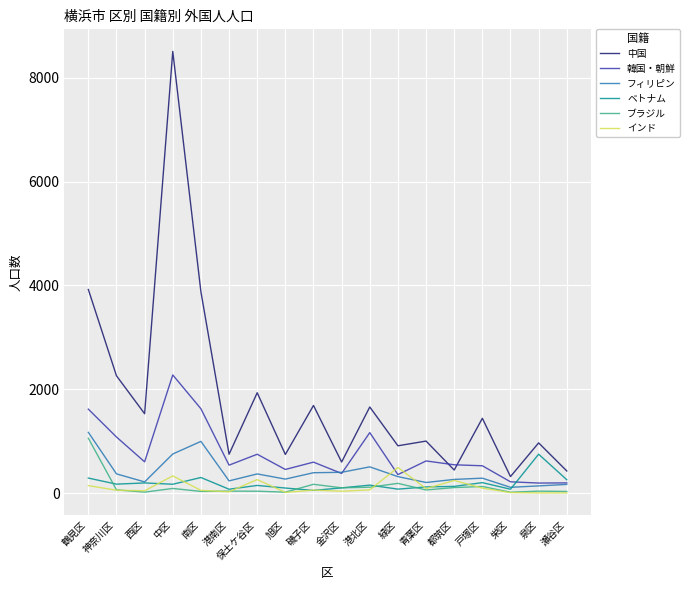

Which series has the widest spread of values?

中国